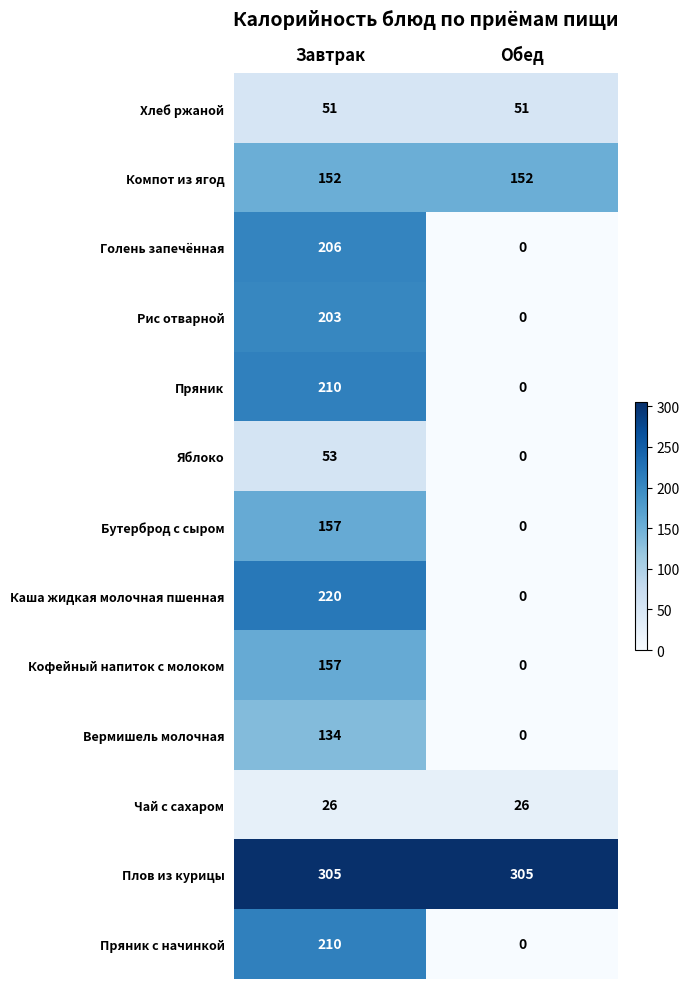

Reading left to right, list all the values displayed in this chart.

Хлеб ржаной: Завтрак=51	Обед=51
Компот из ягод: Завтрак=152	Обед=152
Голень запечённая: Завтрак=206	Обед=0
Рис отварной: Завтрак=203	Обед=0
Пряник: Завтрак=210	Обед=0
Яблоко: Завтрак=53	Обед=0
Бутерброд с сыром: Завтрак=157	Обед=0
Каша жидкая молочная пшенная: Завтрак=220	Обед=0
Кофейный напиток с молоком: Завтрак=157	Обед=0
Вермишель молочная: Завтрак=134	Обед=0
Чай с сахаром: Завтрак=26	Обед=26
Плов из курицы: Завтрак=305	Обед=305
Пряник с начинкой: Завтрак=210	Обед=0